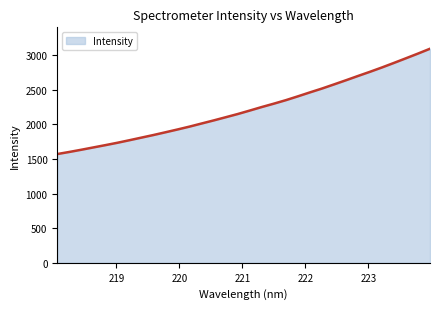

What is the difference between the maximum and minimum values?

1520.9